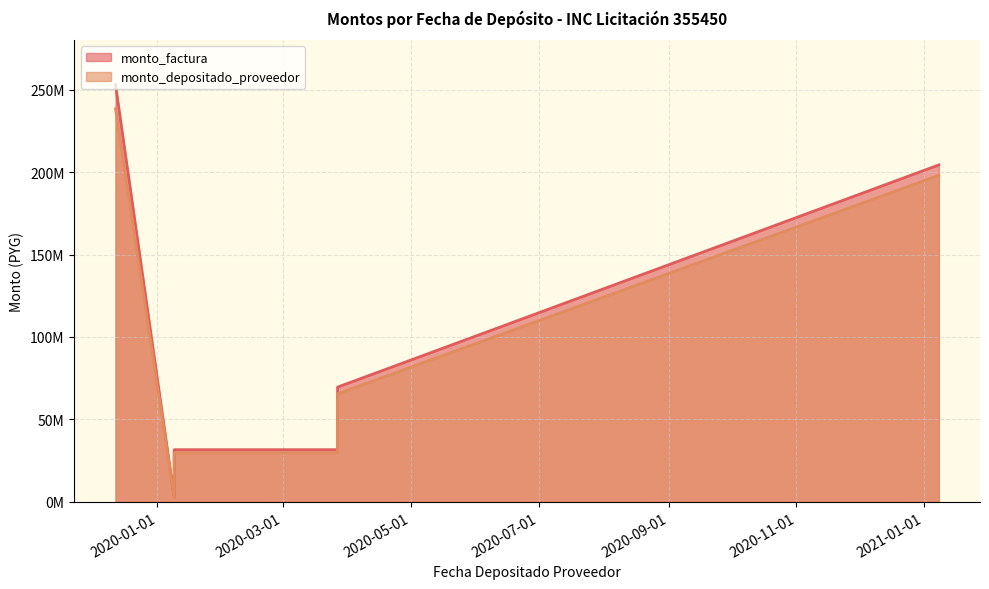

Where does the monto_factura series first go above 31630500?

2019-12-12